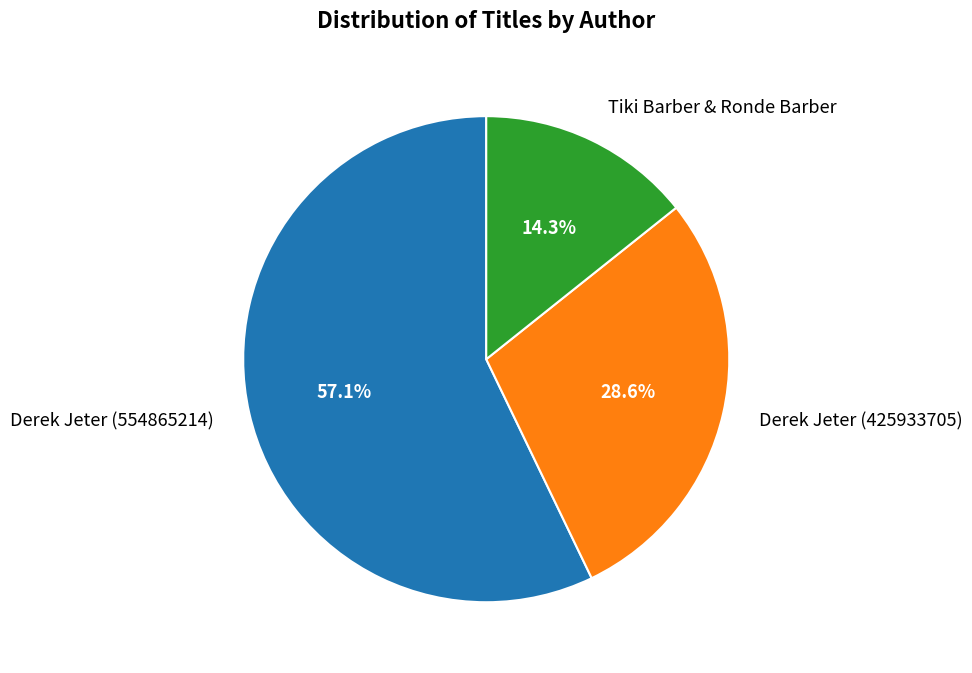

Which has a higher value, Derek Jeter (554865214) or Tiki Barber & Ronde Barber?

Derek Jeter (554865214)